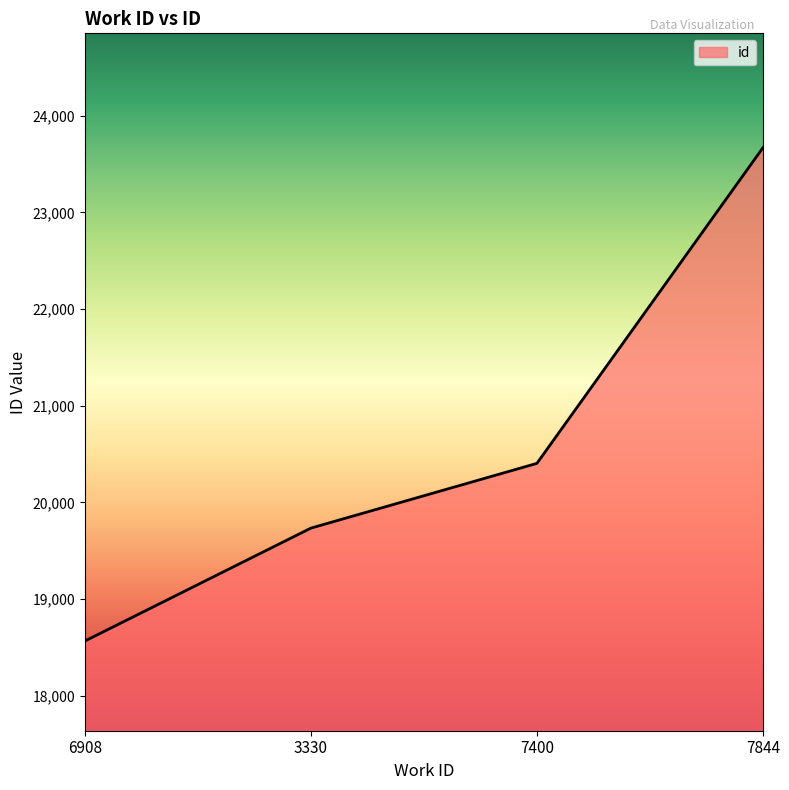

What is the ratio of the value at 3330 to the value at 7400?

1.0